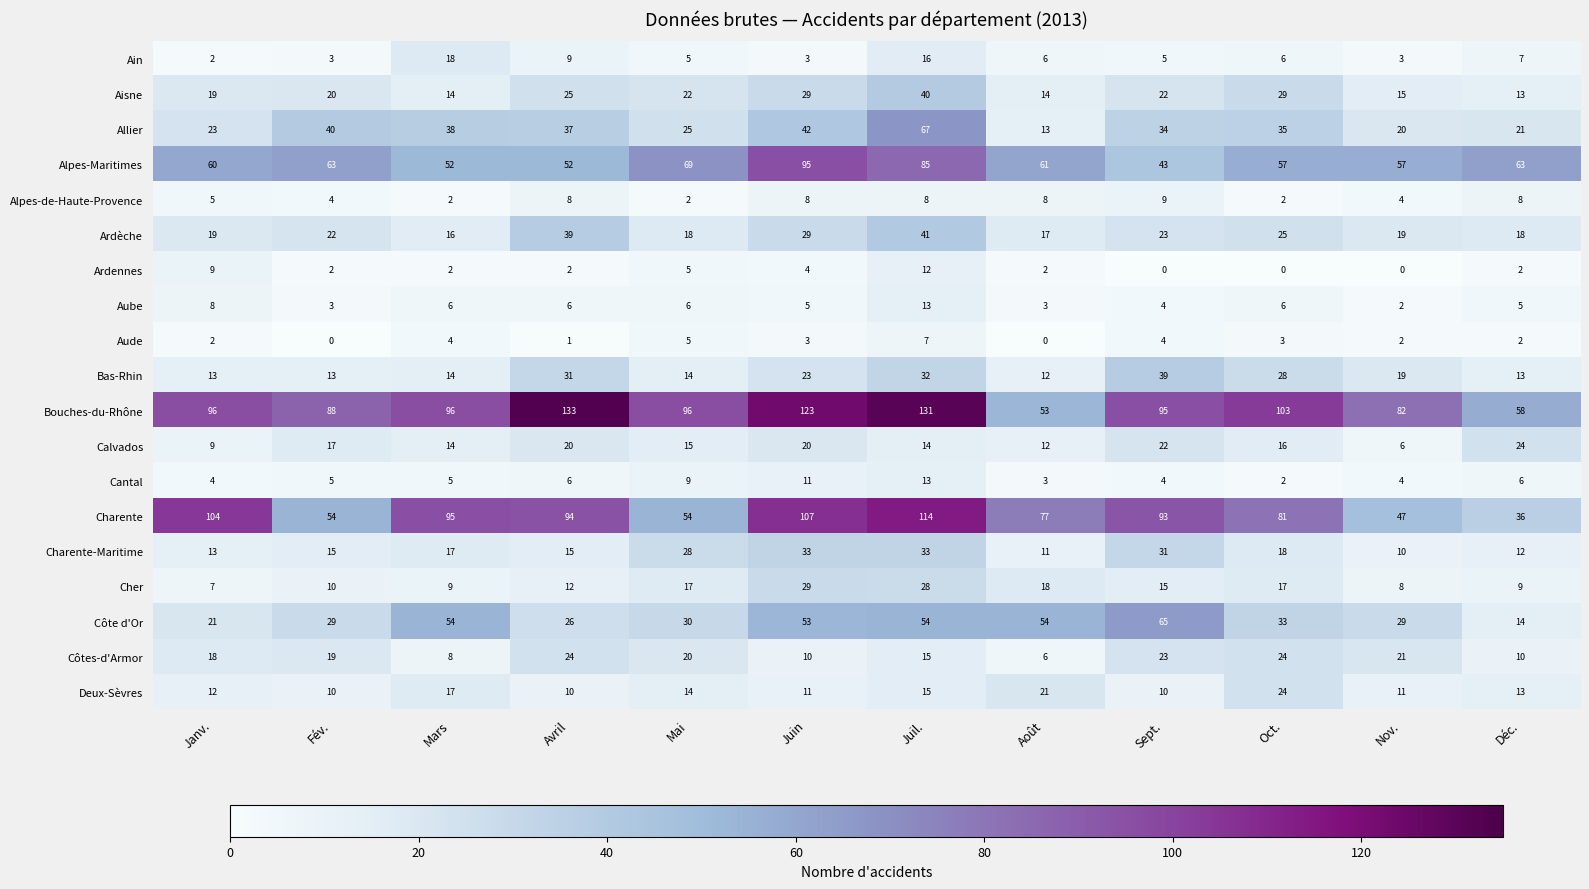

Which category has the highest value across all series?

Avril